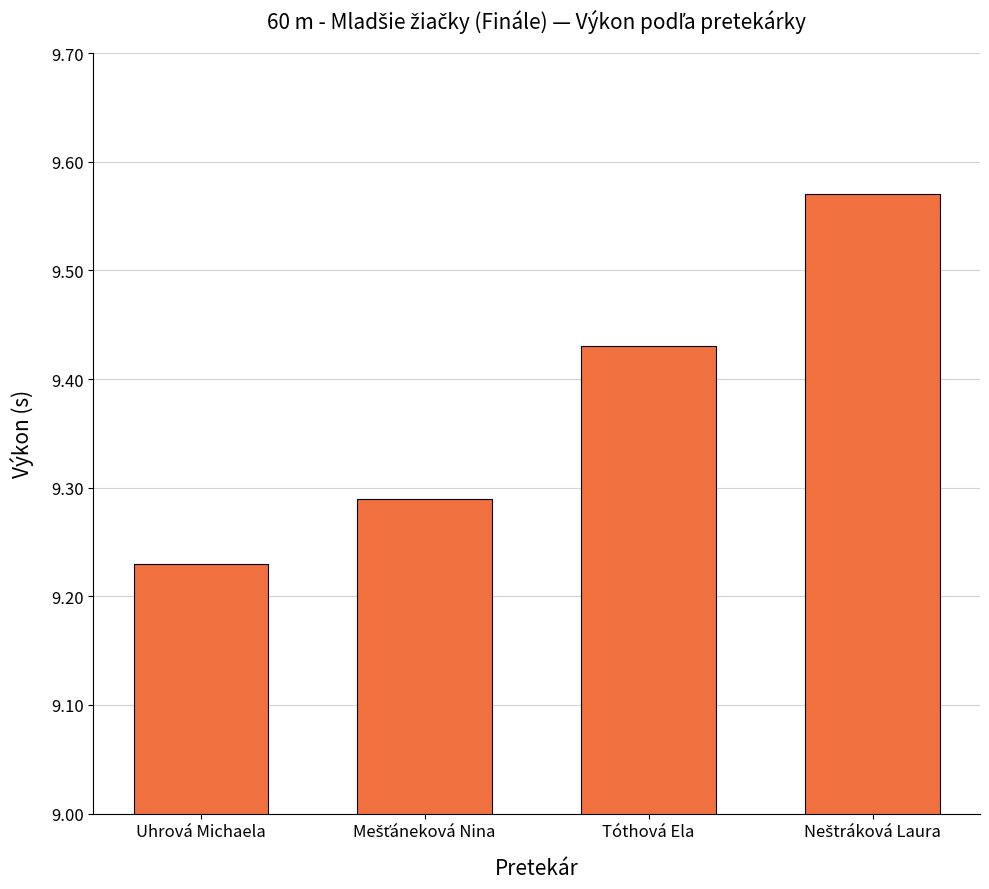

Count the values in the range 9 to 10.

4